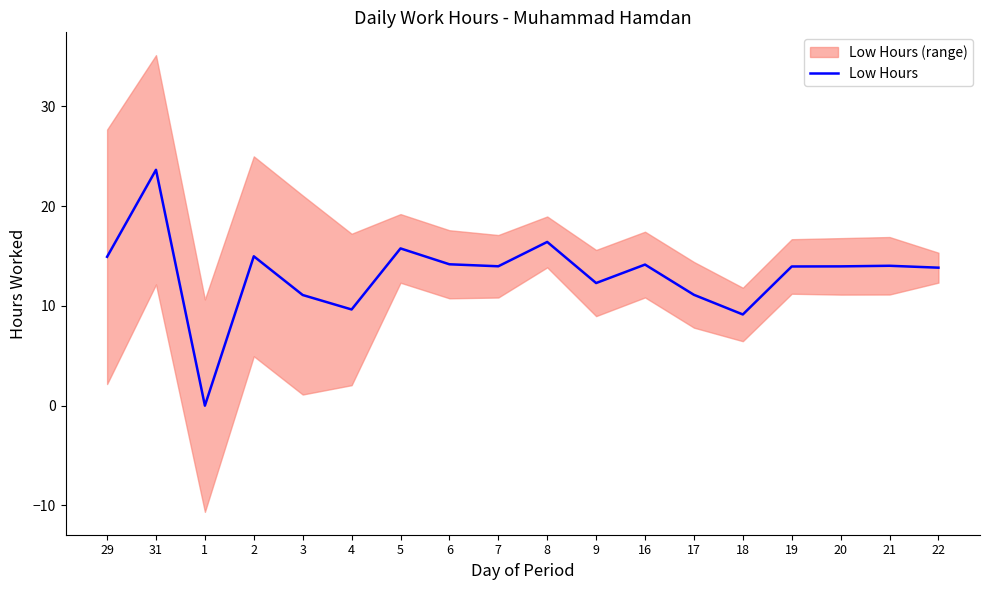

What is the difference between the maximum and minimum values?

23.6